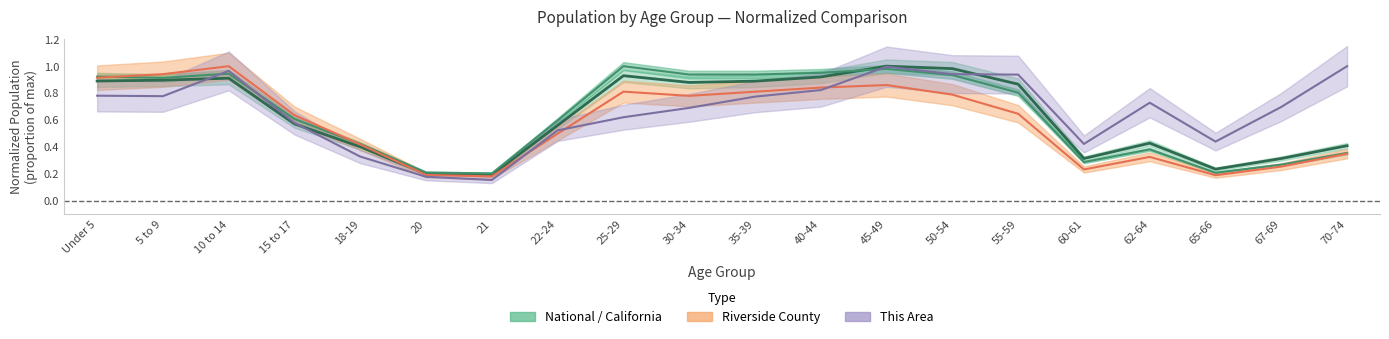

After their last crossing, which series has the higher values: Riverside County or National?

National